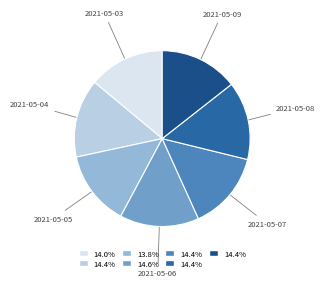

Is 2021-05-06 the majority of the pie?

No